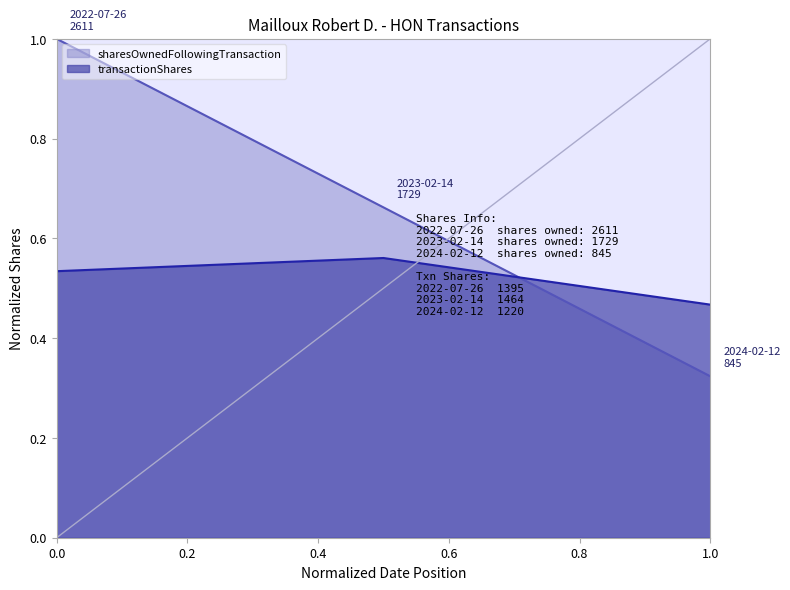

What is the sum of the transactionShares values at 0.0 and 1.0?

1.0